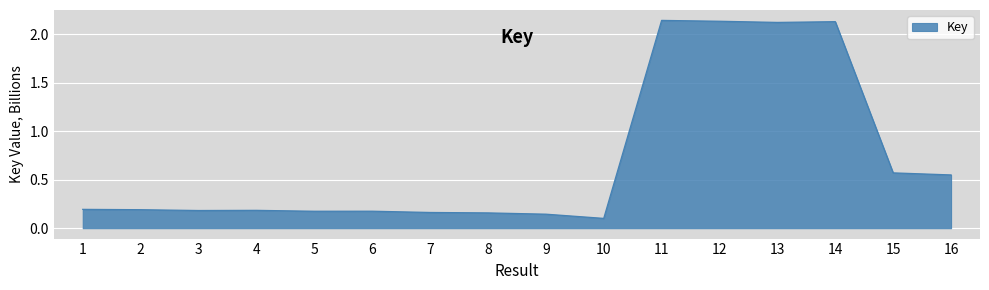

What is the average value?

0.7